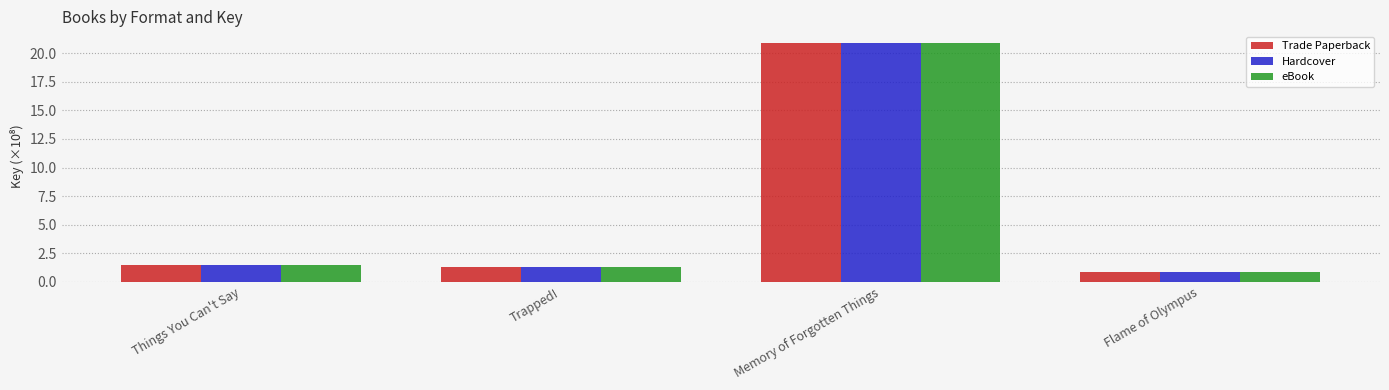

What is the total value across all series at Things You Can't Say?

4.5